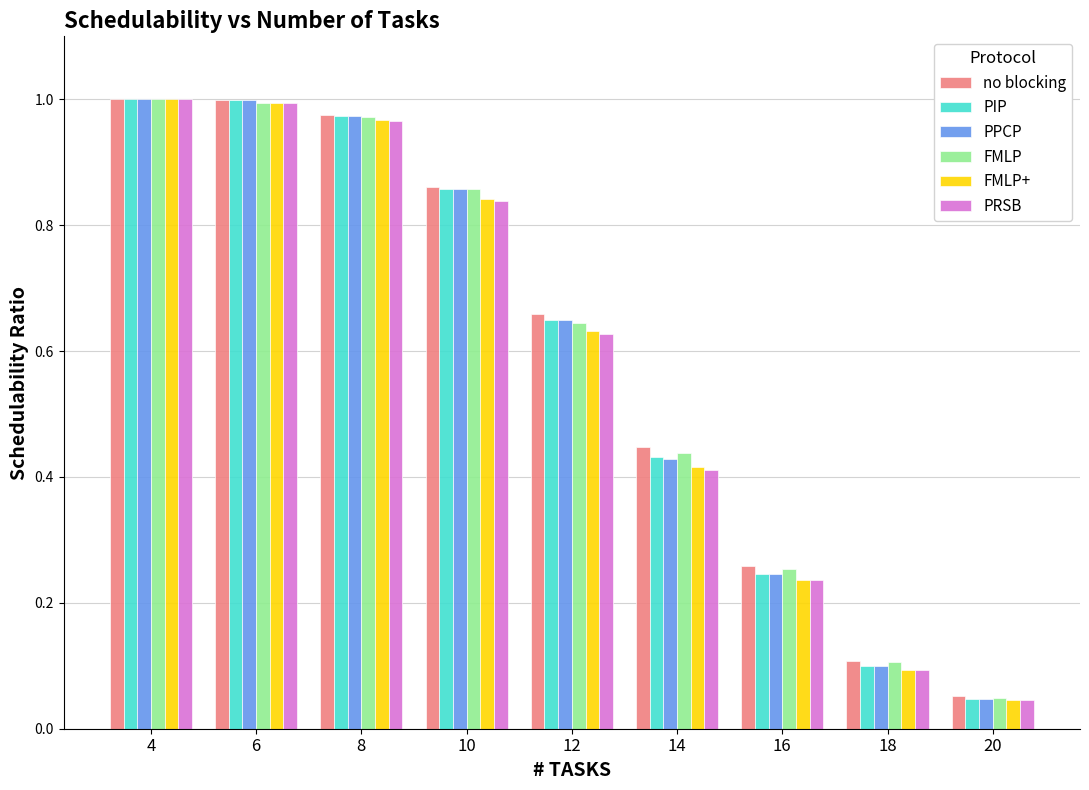

How many groups of bars are there?

9